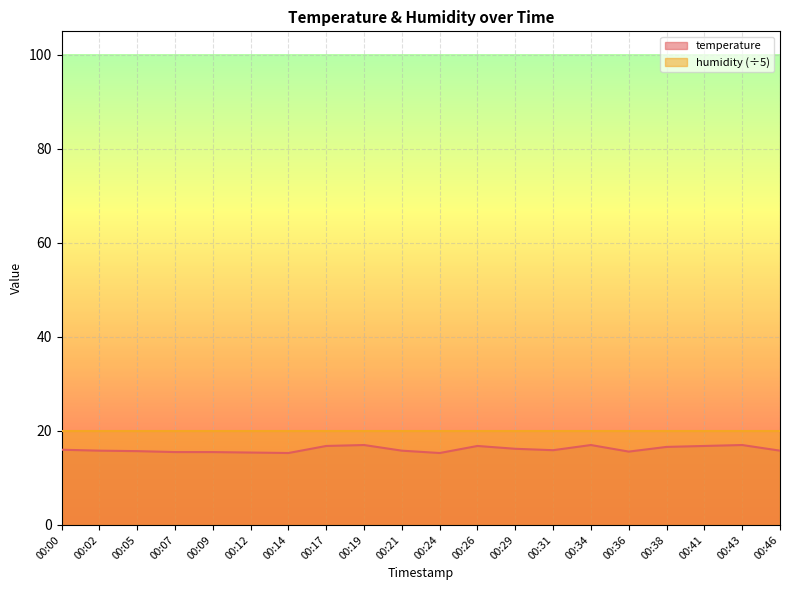

True or false: the data shows 15.3 at 00:24.

True